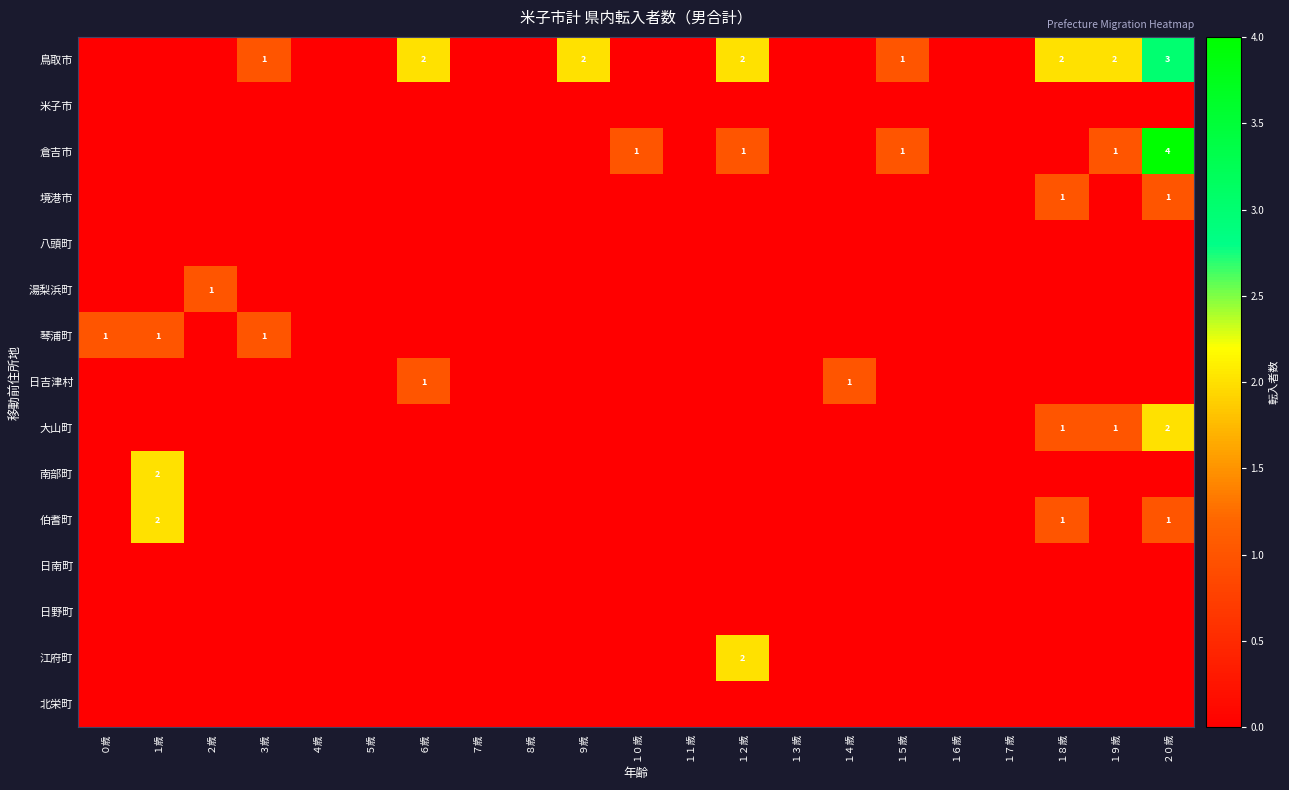

Which has a higher value, １１歳 or １９歳?

１９歳